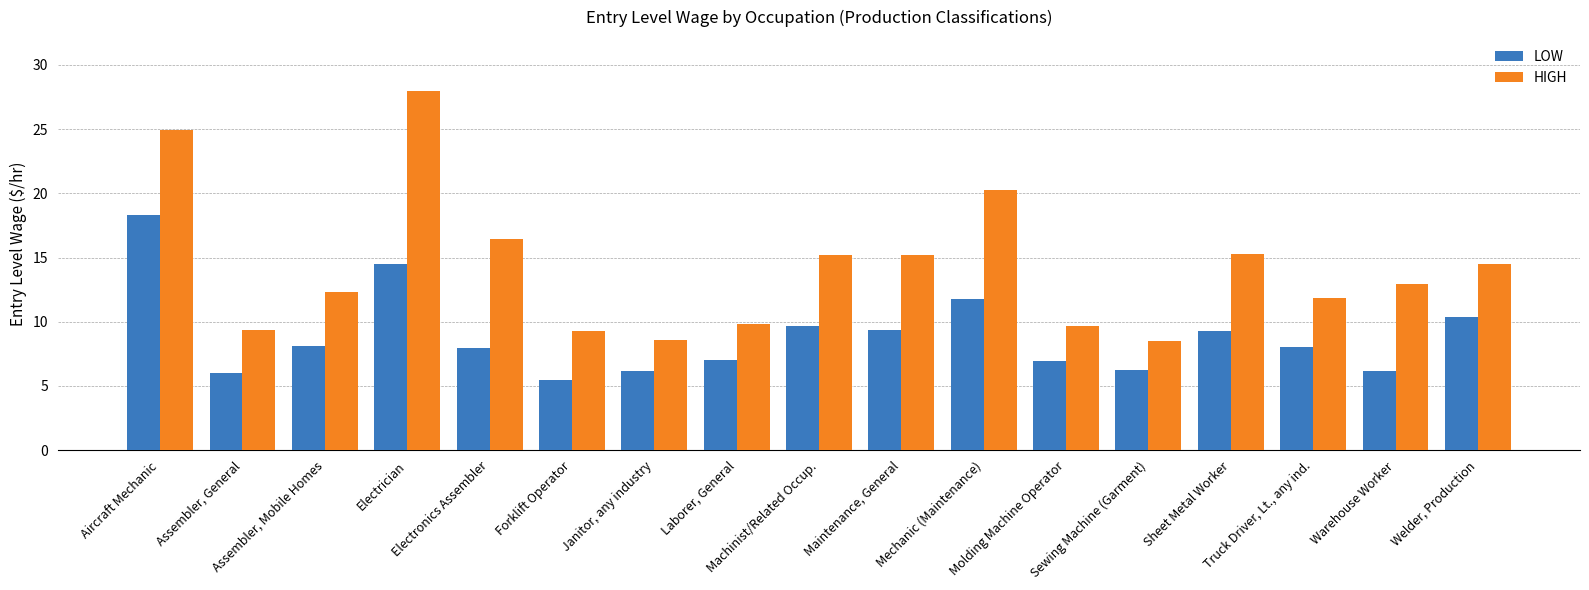

True or false: LOW has a value of 18.3 at Aircraft Mechanic.

True